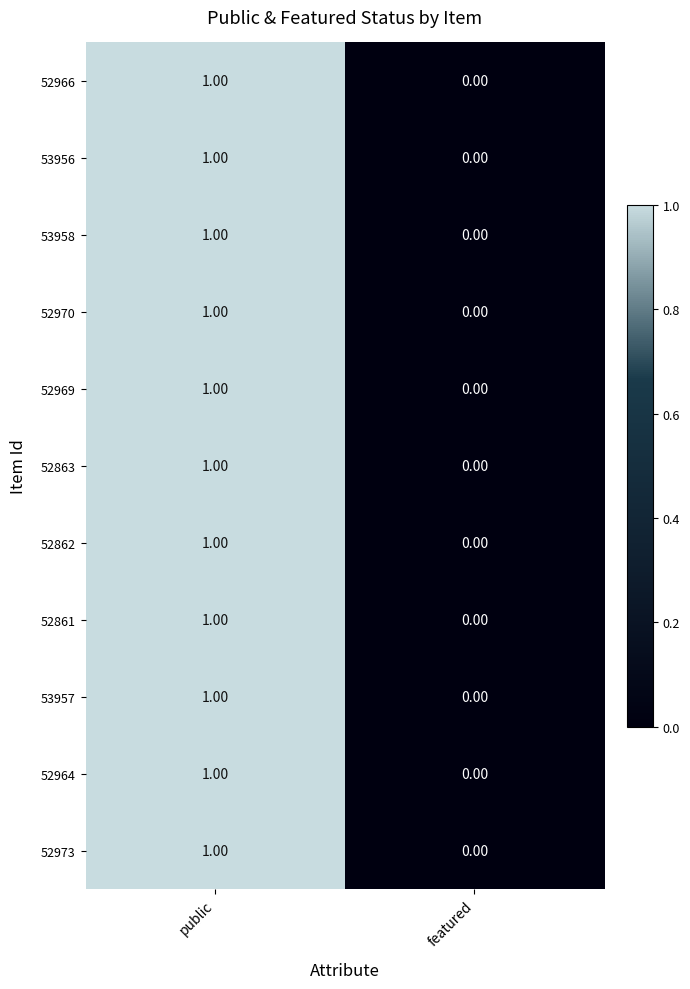

At which label does 52969 reach its minimum?

featured